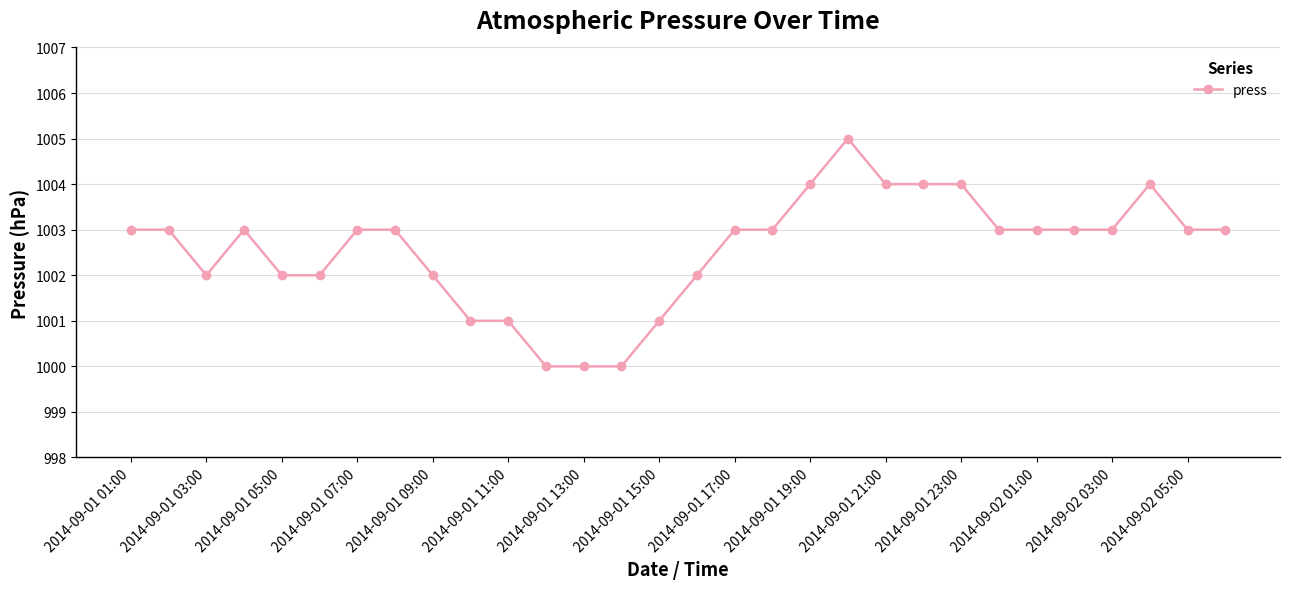

What is the value of the 16th point from the left?

1002